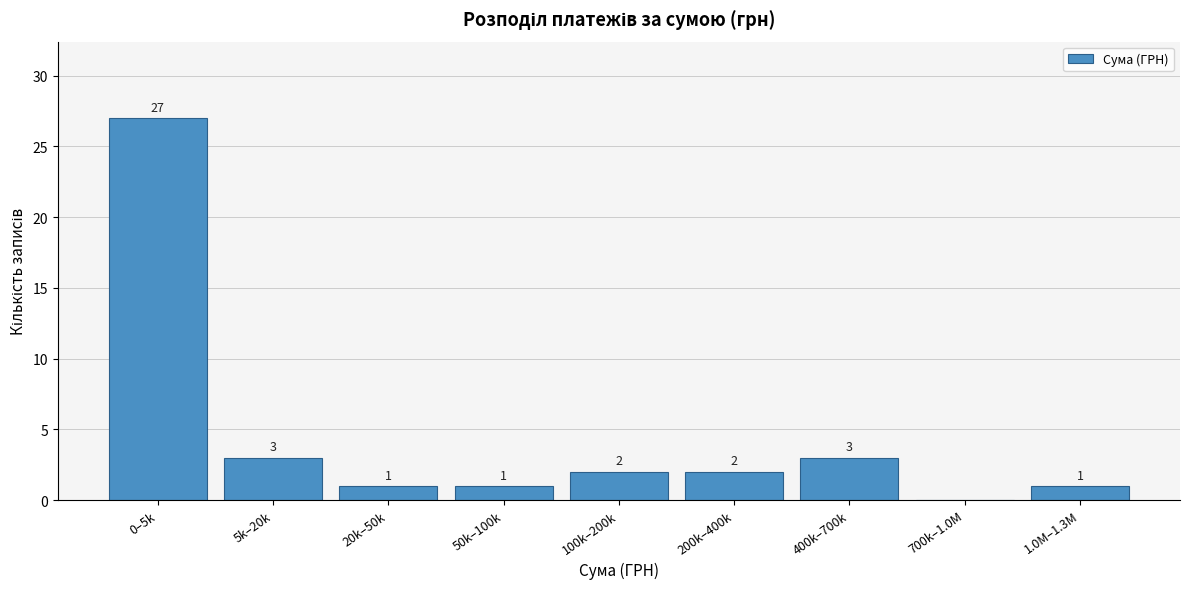

Reading left to right, list all the values displayed in this chart.

0–5k=27	5k–20k=3	20k–50k=1	50k–100k=1	100k–200k=2	200k–400k=2	400k–700k=3	700k–1.0M=0	1.0M–1.3M=1